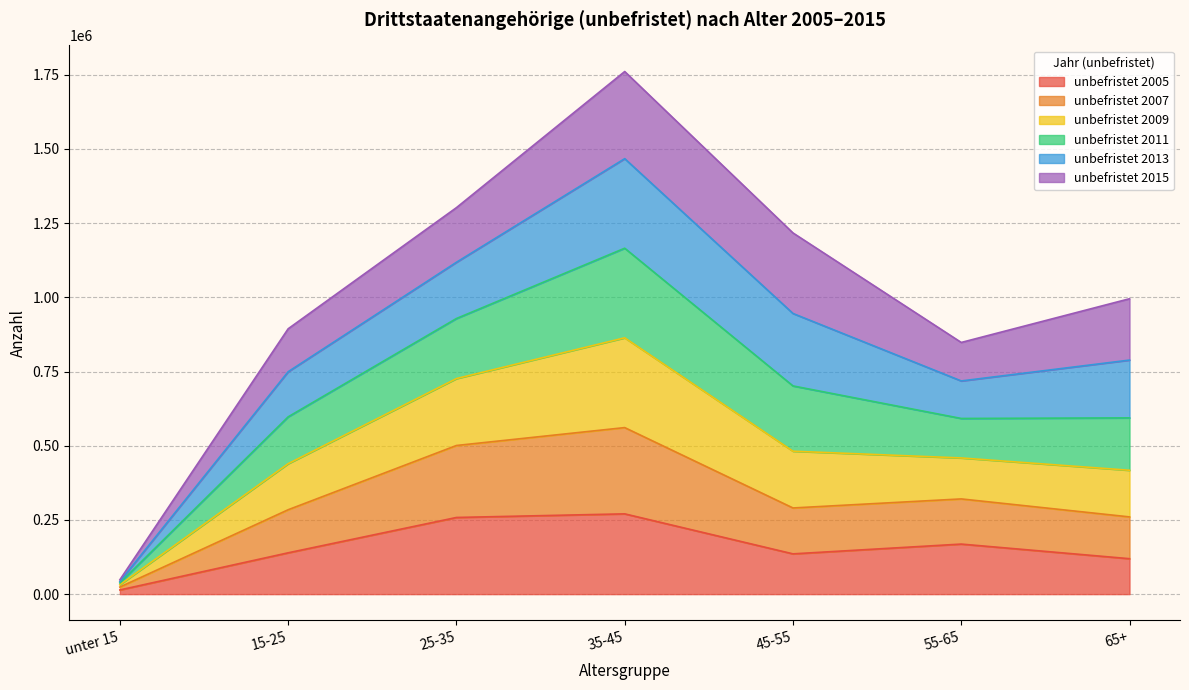

Rank the series by their maximum value, from highest to lowest.

unbefristet 2015, unbefristet 2013, unbefristet 2011, unbefristet 2009, unbefristet 2007, unbefristet 2005